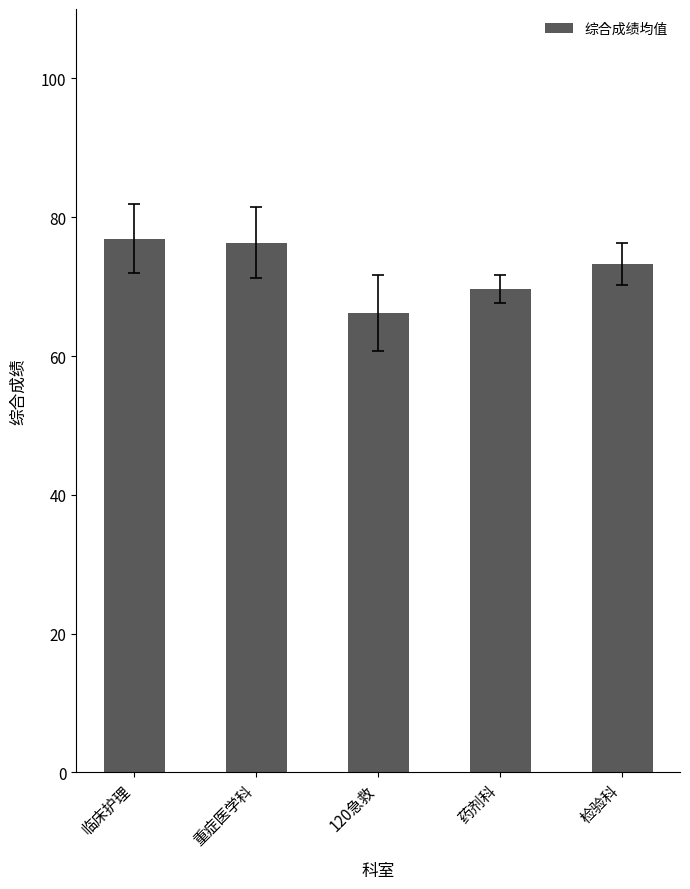

Is it true that the value at 临床护理 is 76.9?

True